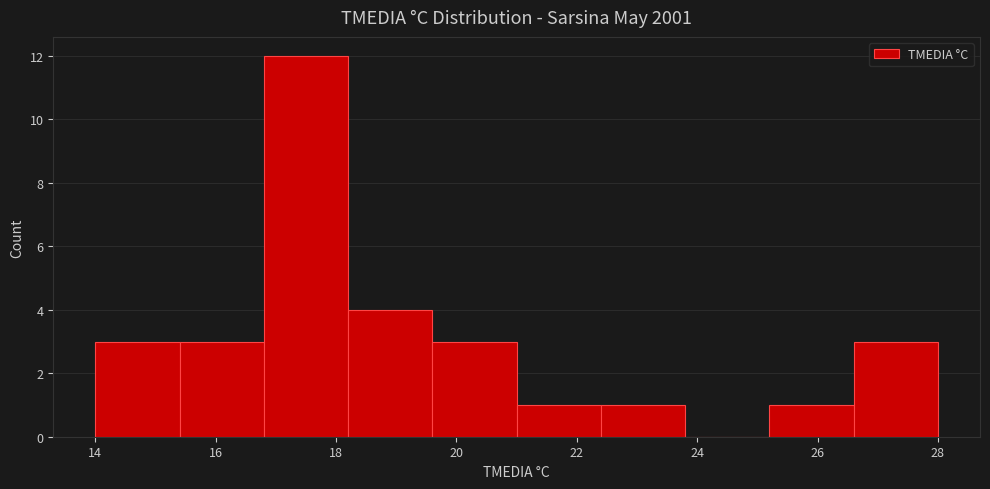

Over which range of the x-axis is the bar tallest?

16.8 to 18.2